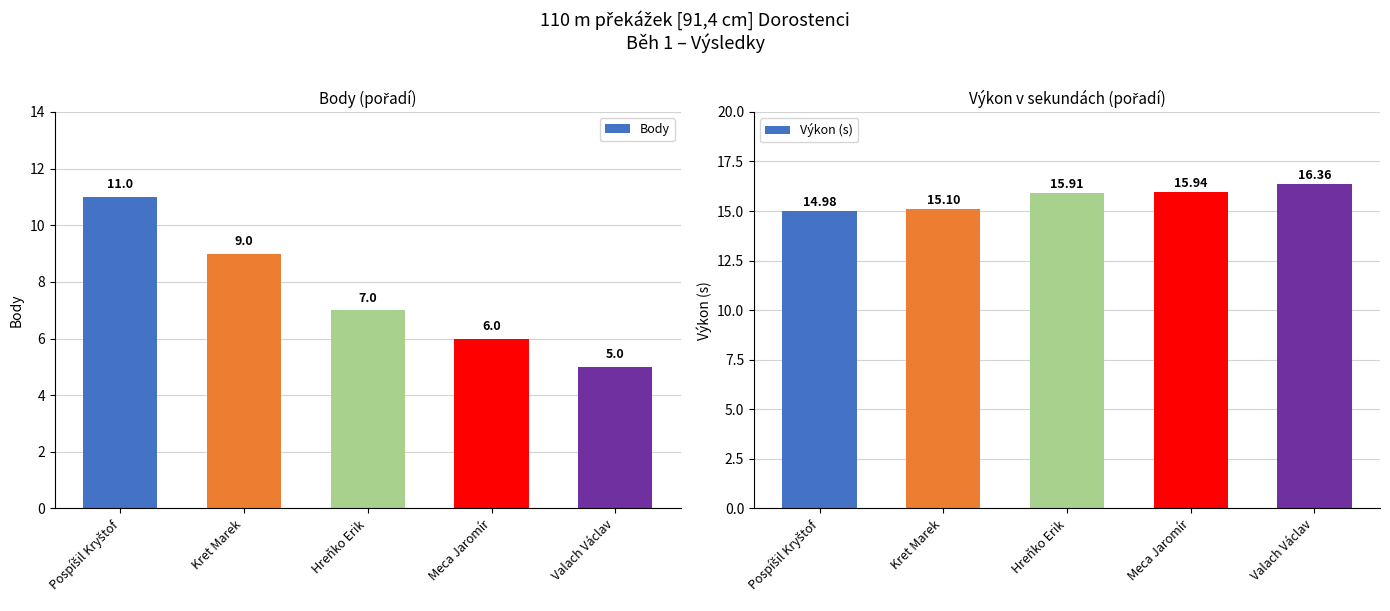

Which category has the lowest value across all series?

Valach Václav